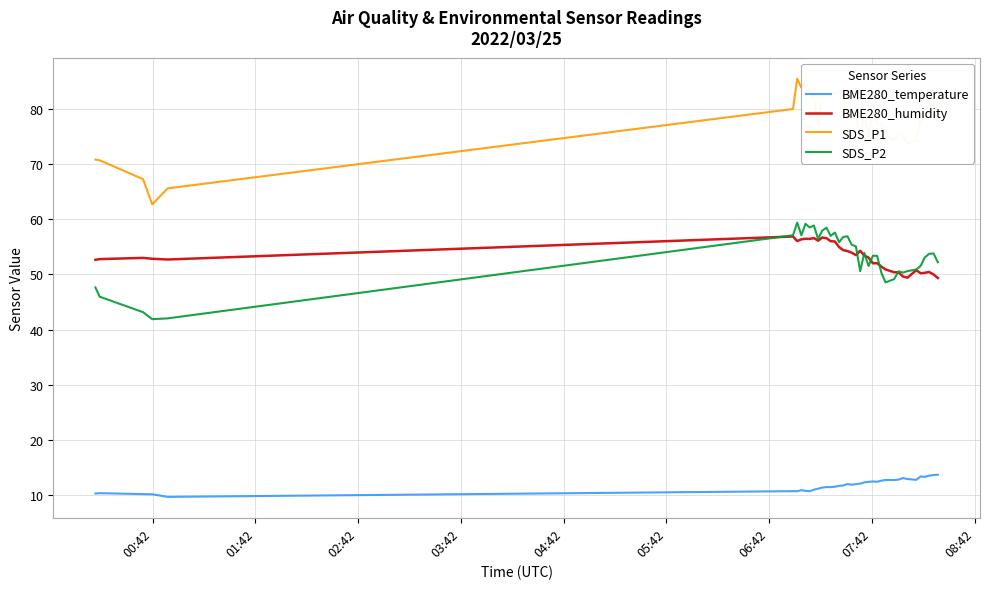

What is the lowest value of the SDS_P1 series?

62.7